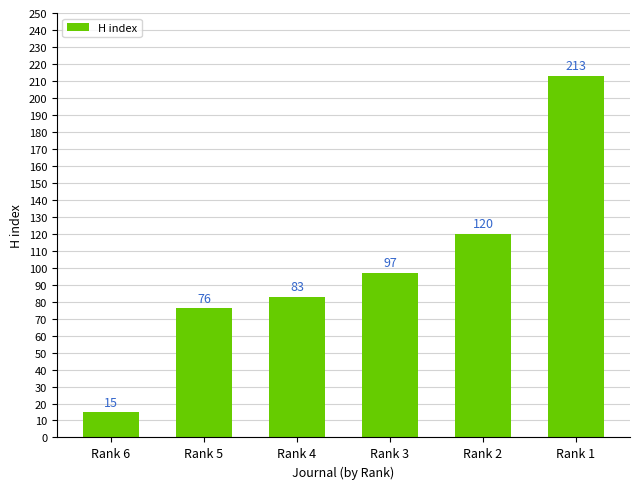

What is the ratio of the value at Rank 3 to the value at Rank 1?

0.5